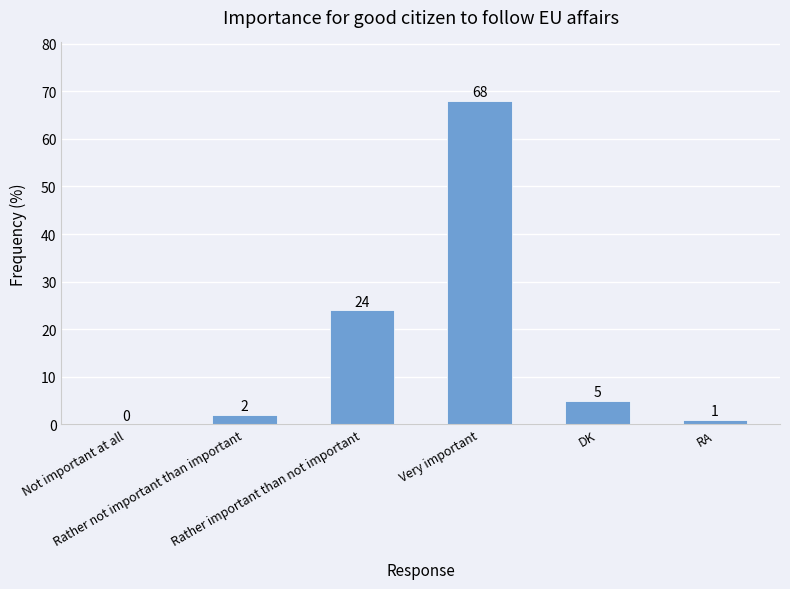

At which label is the value closest to 34?

Rather important than not important